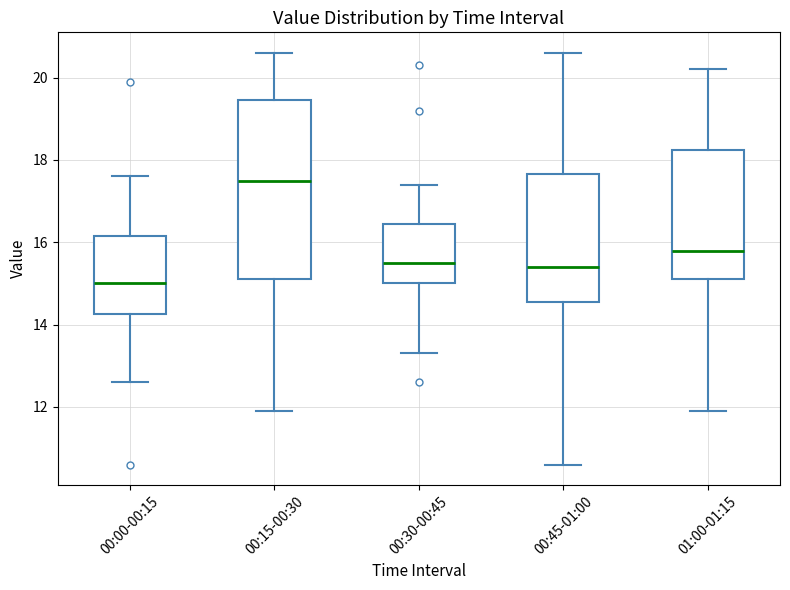

Which box has the lowest median line?

00:00-00:15